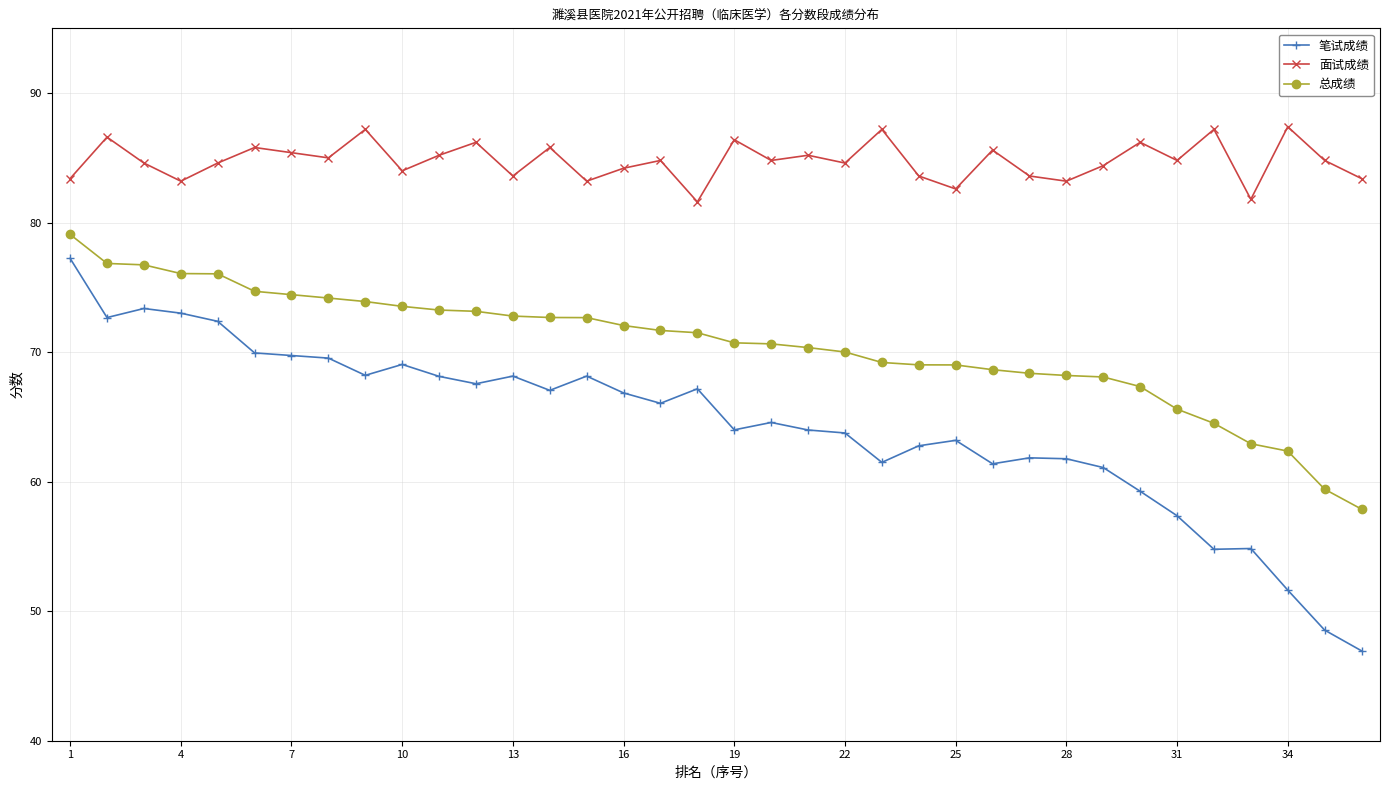

What is the lowest value of the 面试成绩 series?

81.6